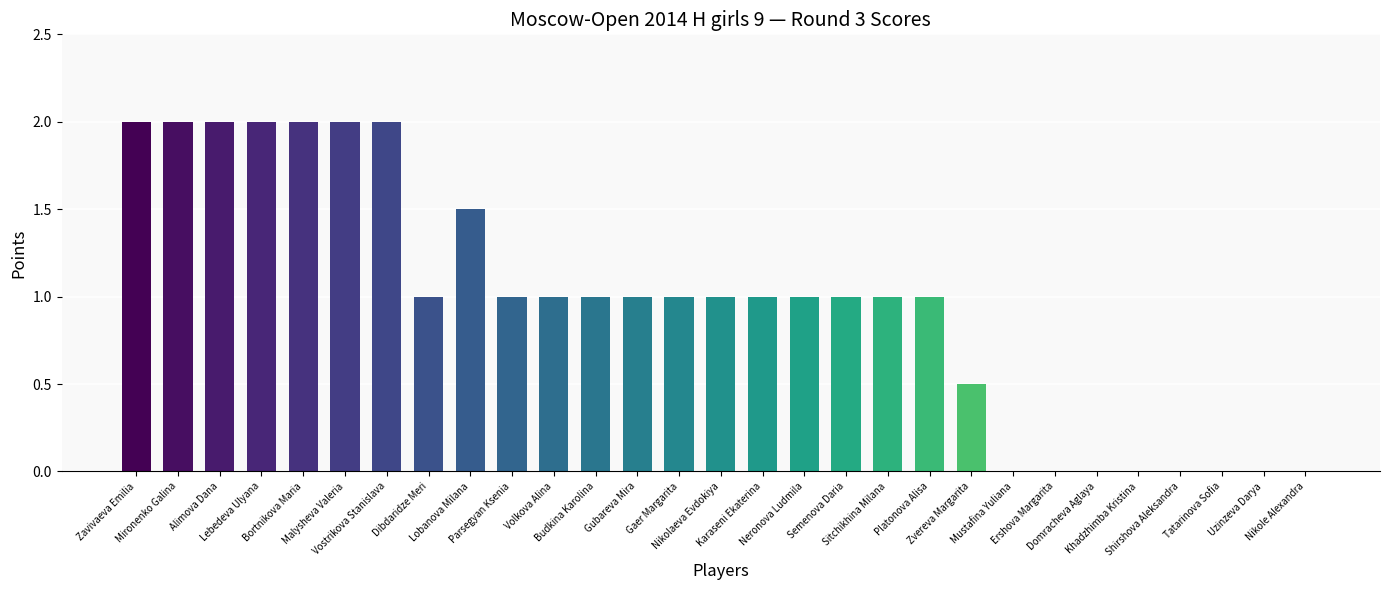

What is the sum of the values at Domracheva Aglaya and Alimova Dana?

2.0